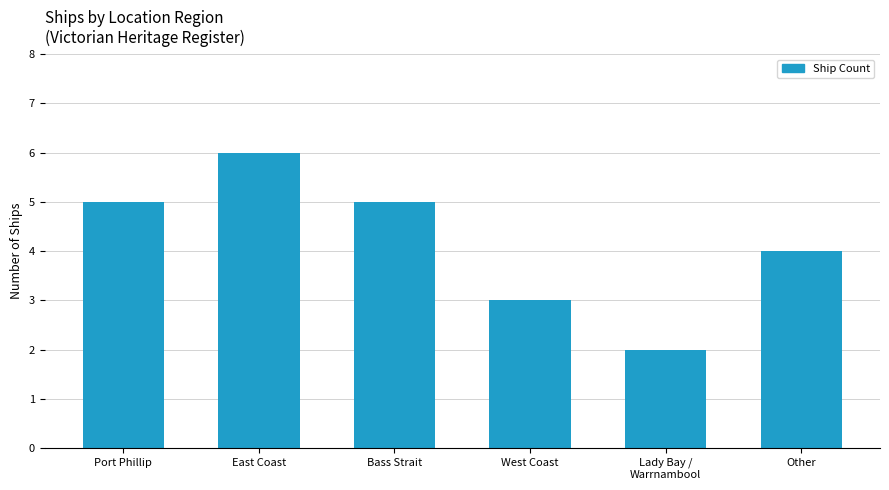

How many categories are shown in the chart?

6